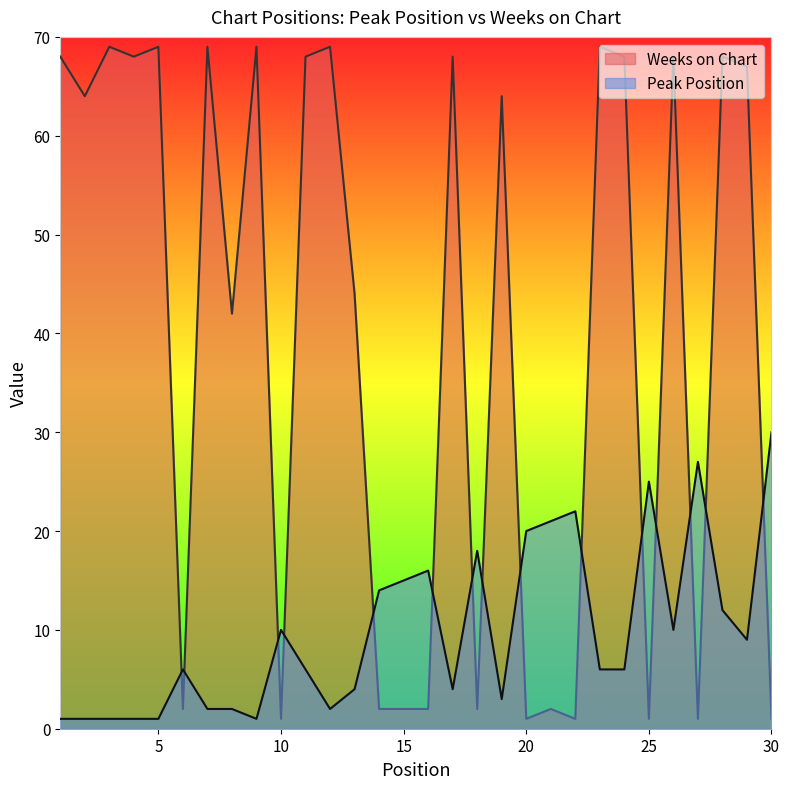

Where does the Weeks on Chart series first go above 64?

1